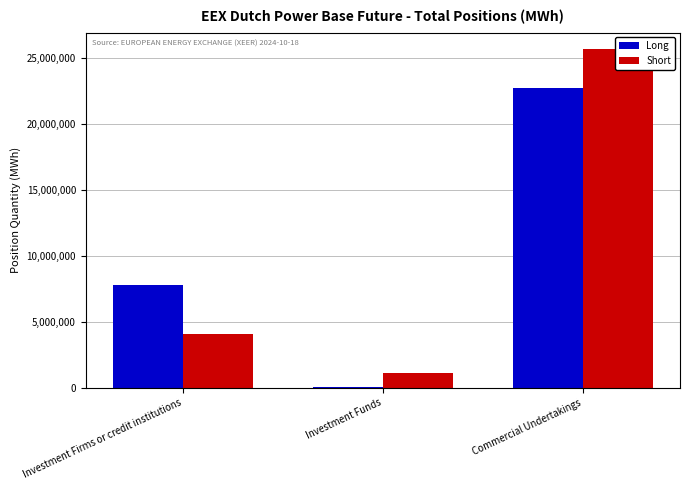

What is the smallest value displayed?

96278